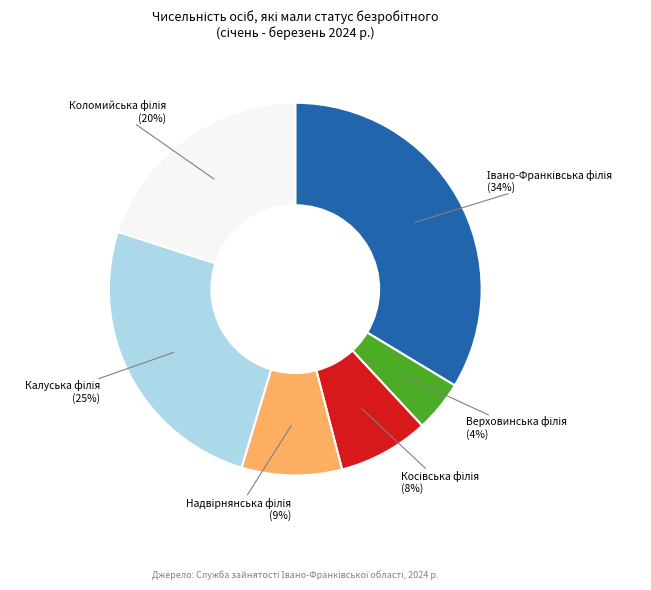

Is there any slice that represents more than half of the pie?

No